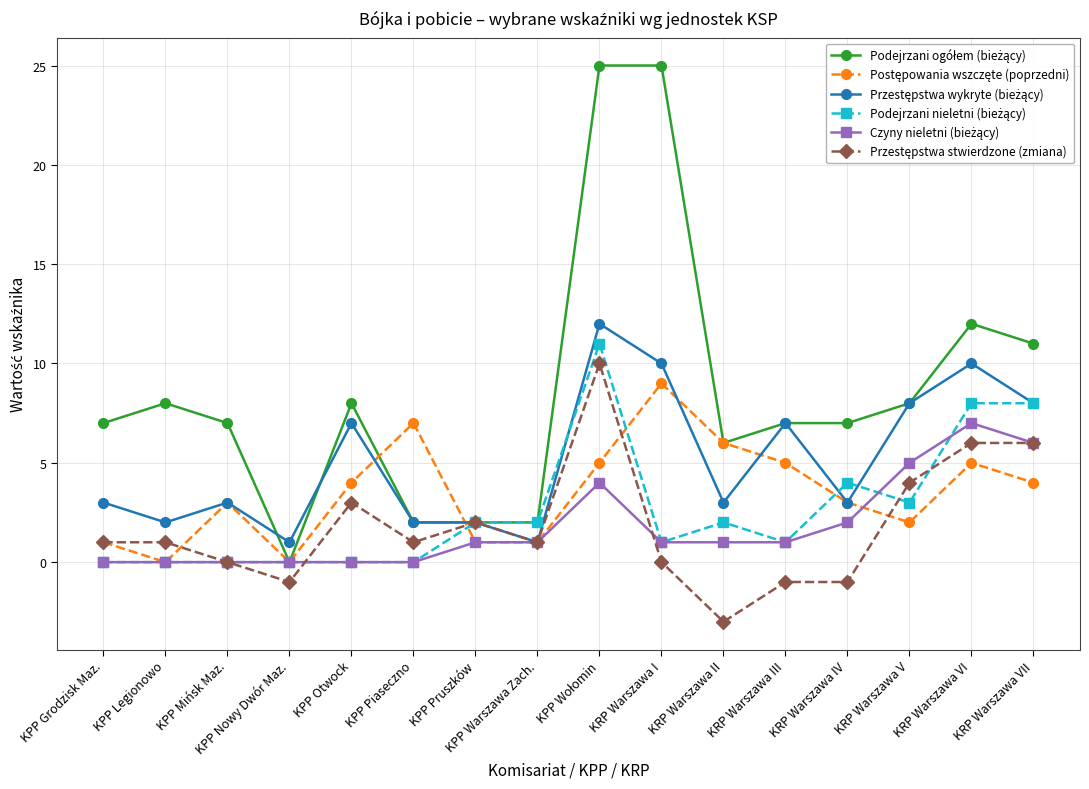

What is the difference between the highest and lowest values at KPP Otwock?

8